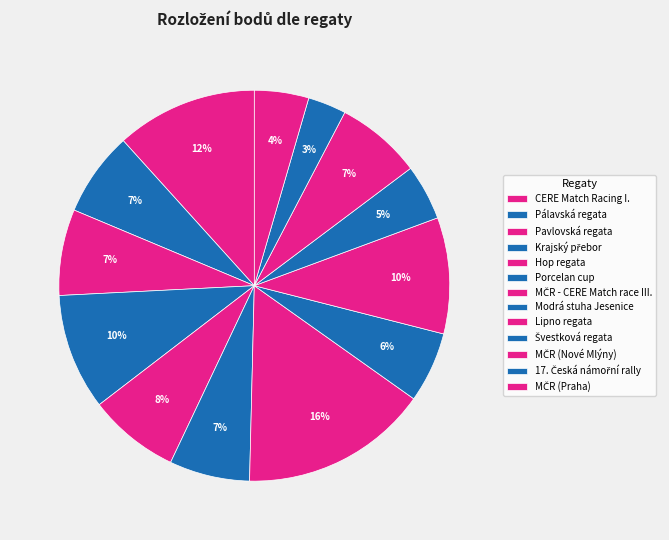

What percentage is the MČR (Praha) slice, to the nearest percent?

4%